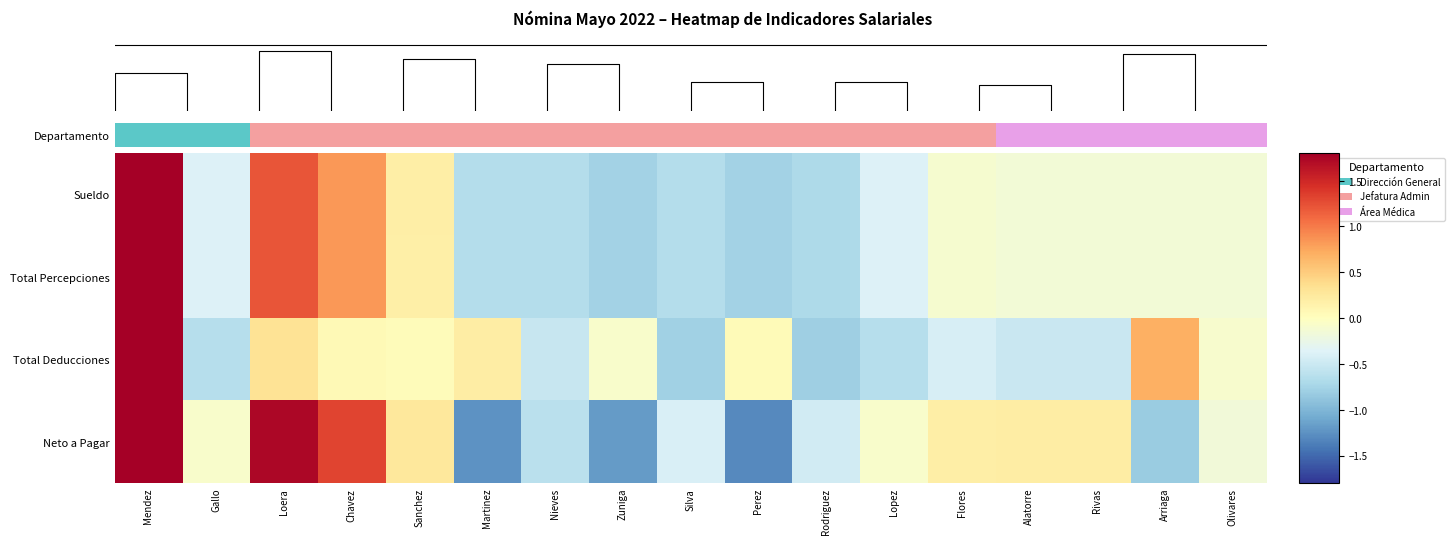

Count the number of data series in this chart.

4